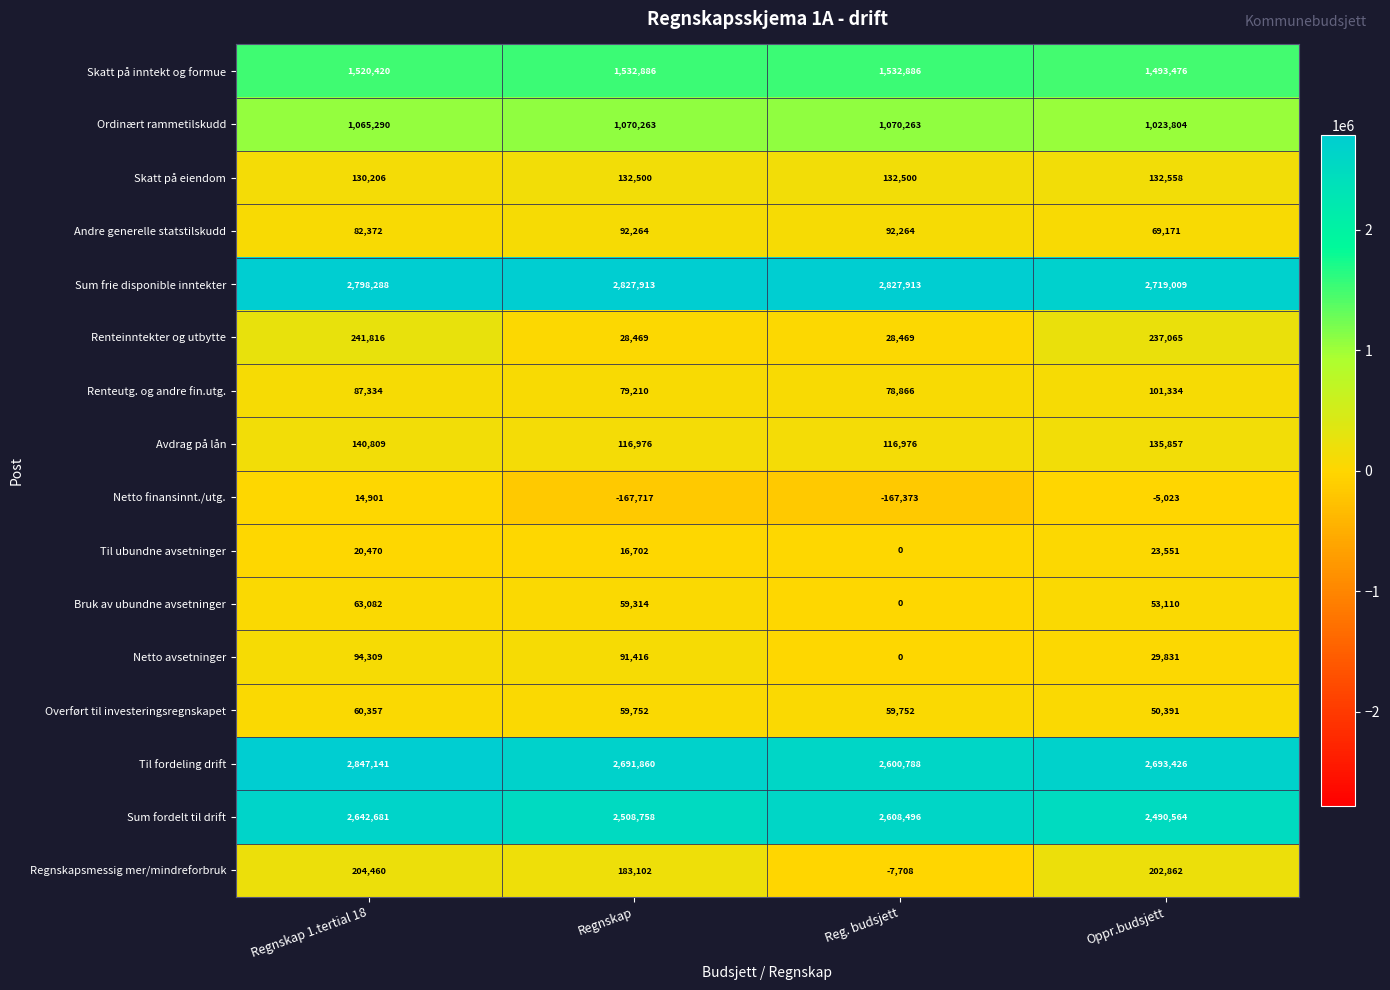

Rank the series by their maximum value, from lowest to highest.

Netto finansinnt./utg., Til ubundne avsetninger, Overført til investeringsregnskapet, Bruk av ubundne avsetninger, Andre generelle statstilskudd, Netto avsetninger, Renteutg. og andre fin.utg., Skatt på eiendom, Avdrag på lån, Regnskapsmessig mer/mindreforbruk, Renteinntekter og utbytte, Ordinært rammetilskudd, Skatt på inntekt og formue, Sum fordelt til drift, Sum frie disponible inntekter, Til fordeling drift